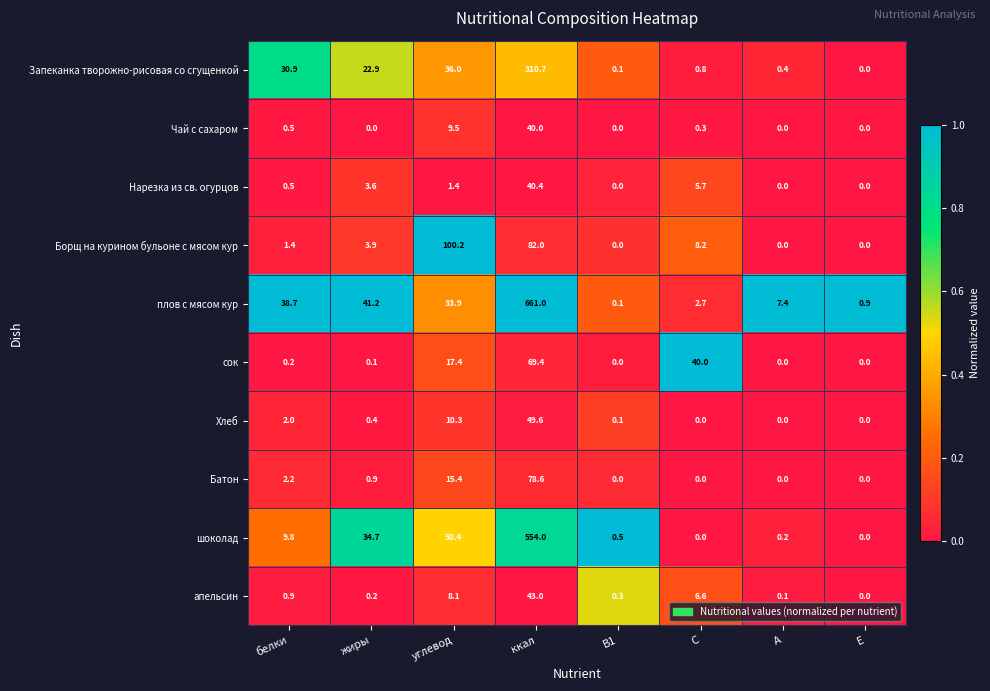

Read the Запеканка творожно-рисовая со сгущенкой value at ккал.

310.7